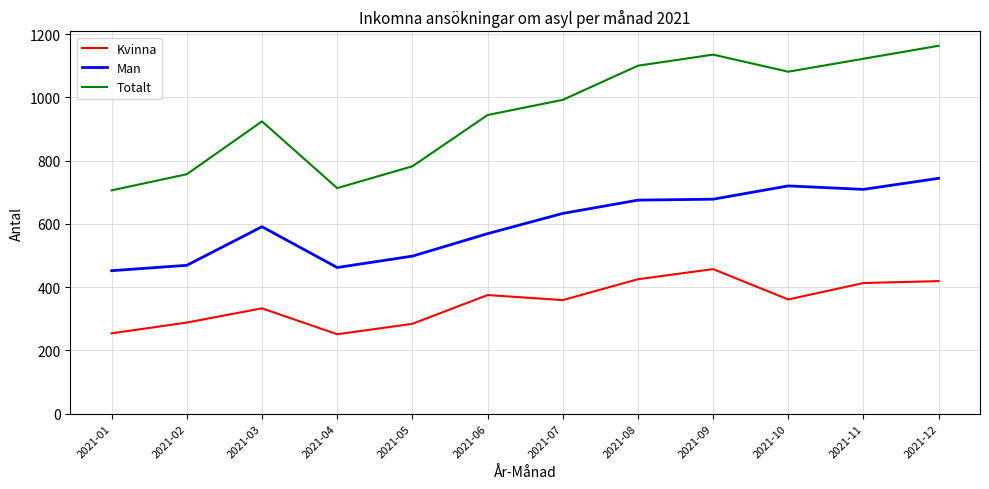

List the series in order of their peak value, highest first.

Totalt, Man, Kvinna